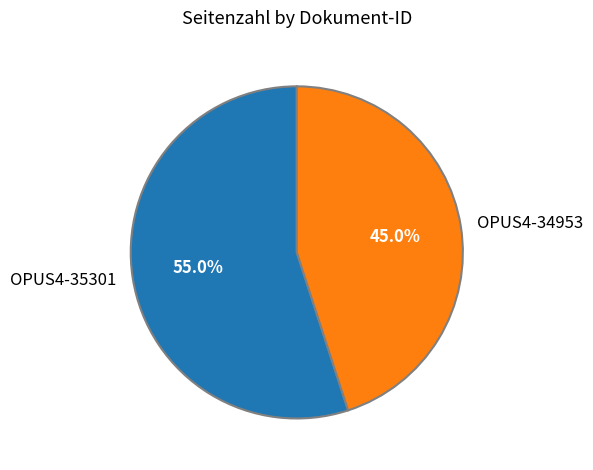

Which category accounts for the majority?

OPUS4-35301